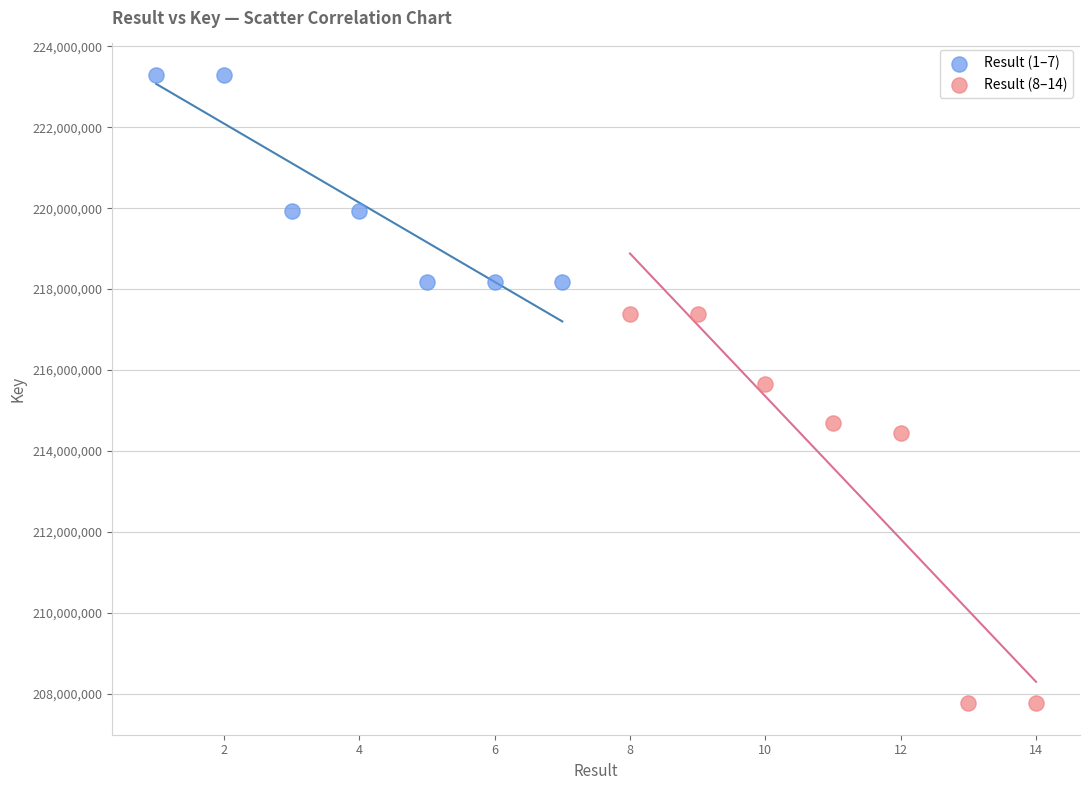

Which series reaches the maximum Y coordinate?

Result (1–7)